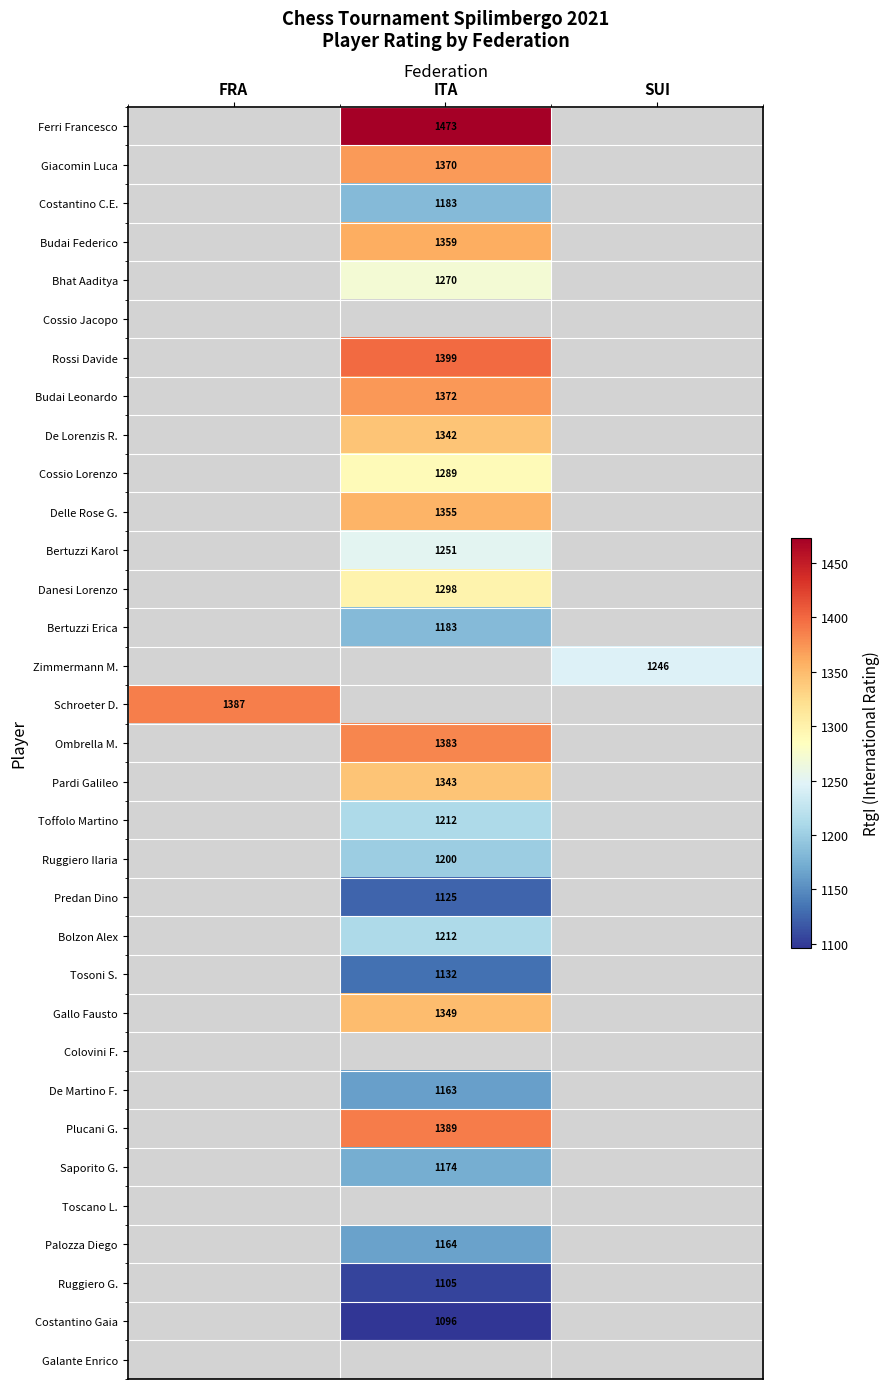

True or false: Bertuzzi Erica has a value of 1183 at ITA.

True